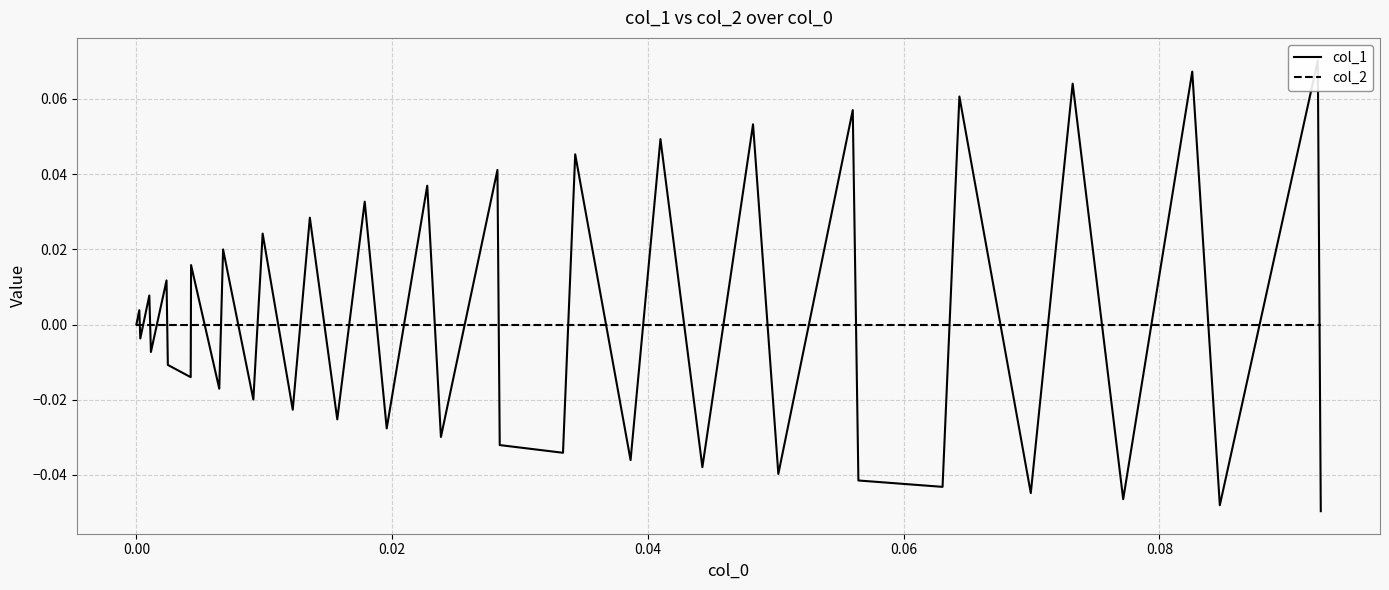

True or false: col_2 has more than 0 points higher than both neighbors.

False